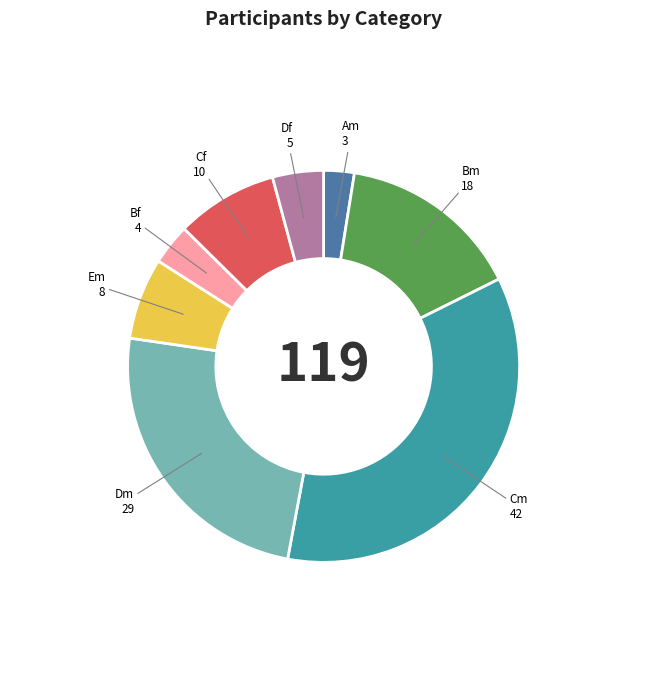

Is there any slice that represents more than half of the pie?

No